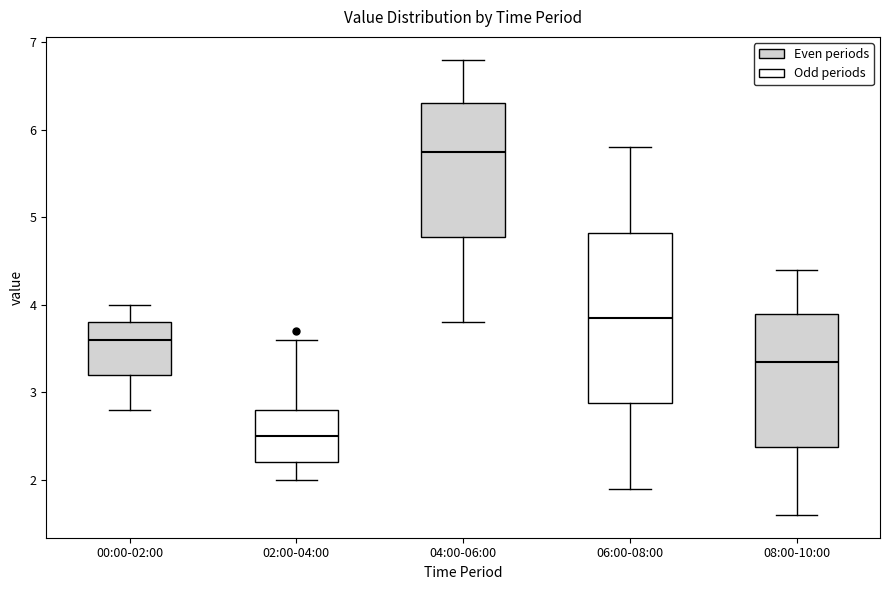

Reading left to right, read every box against the y-axis: the position of its median line, the range the box covers, and the ends of its whiskers. The values are not printed on the chart, so give them approximately, as read against the axis.

00:00-02:00: median 3.6, box 3.2 to 3.8, whiskers 2.8 to 4.0
02:00-04:00: median 2.5, box 2.2 to 2.8, whiskers 2.0 to 3.6
04:00-06:00: median 5.8, box 4.8 to 6.3, whiskers 3.8 to 6.8
06:00-08:00: median 3.9, box 2.9 to 4.8, whiskers 1.9 to 5.8
08:00-10:00: median 3.4, box 2.4 to 3.9, whiskers 1.6 to 4.4